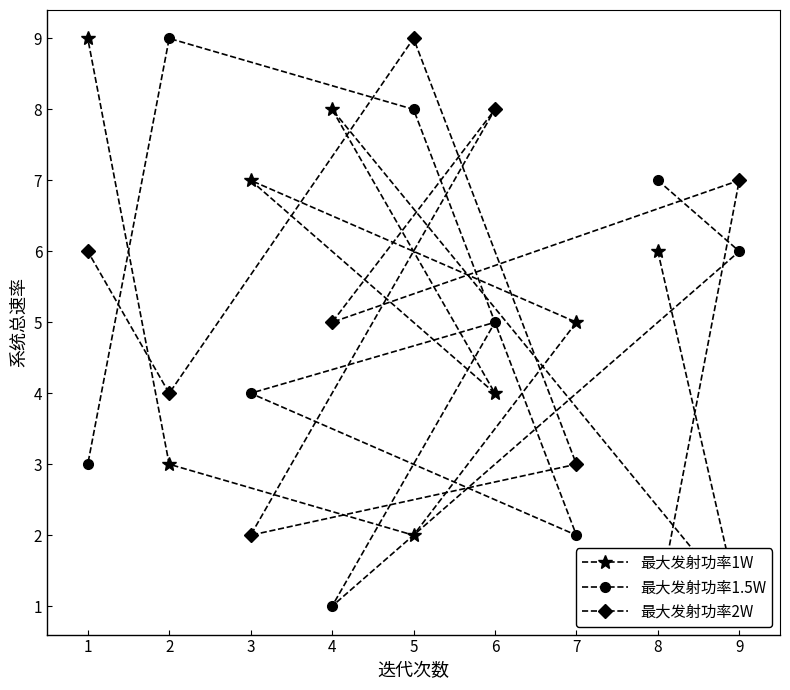

True or false: 最大发射功率1.5W has a value of 3 at 1.

True